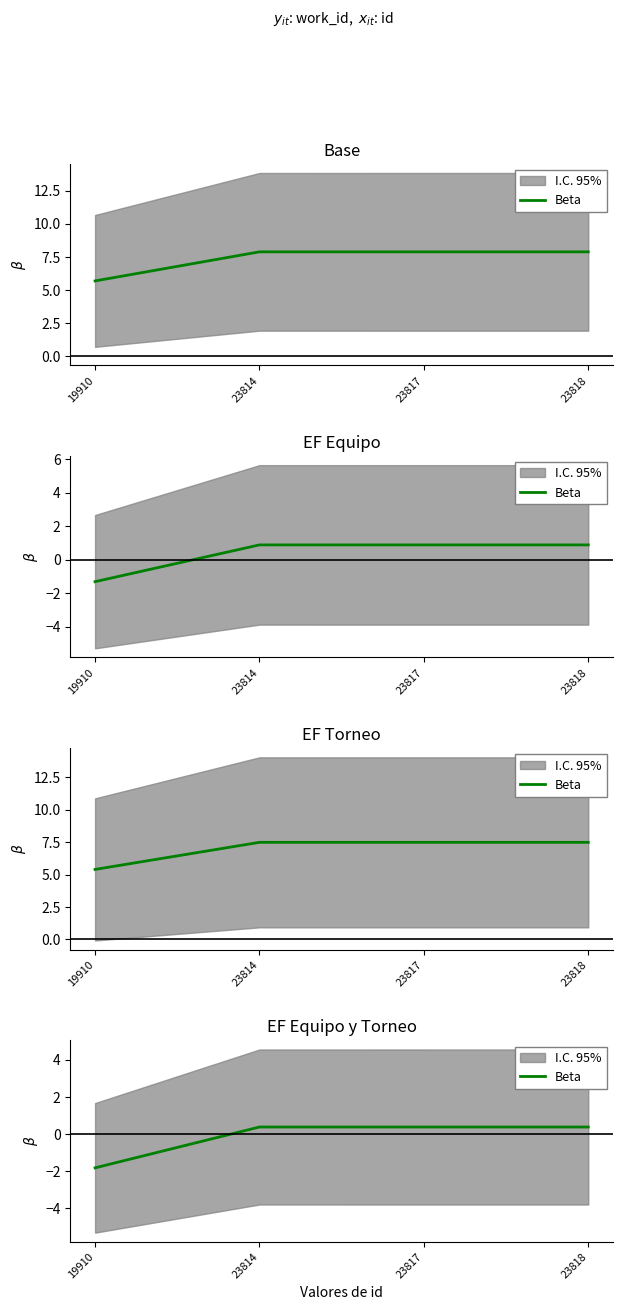

True or false: there are more than 1 points higher than both neighbors.

False